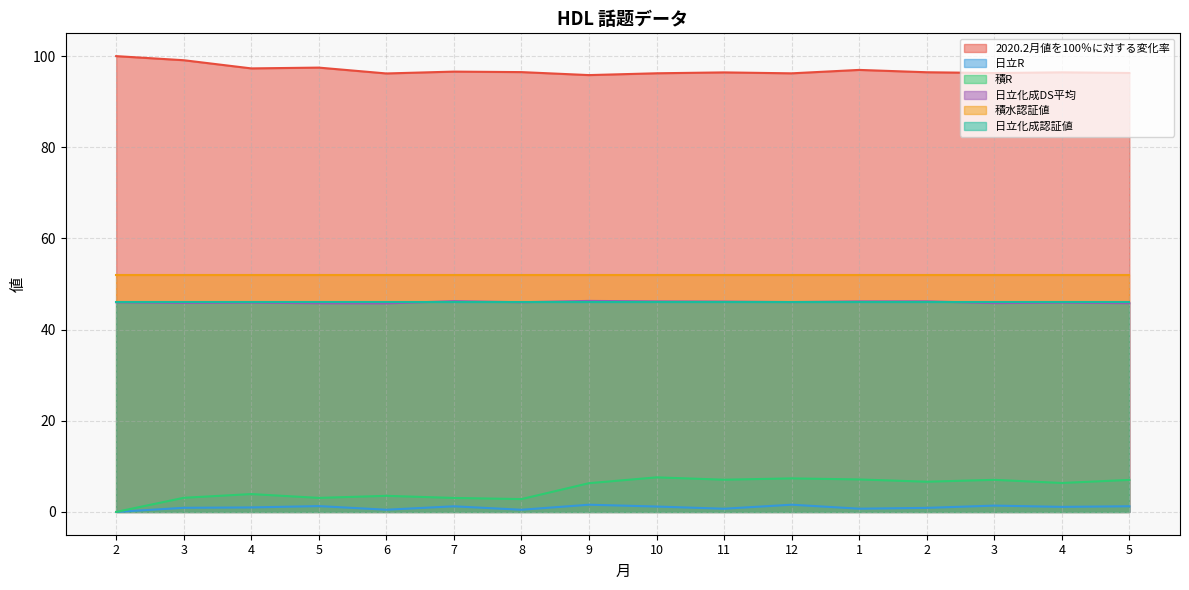

True or false: 日立化成DS平均 has a value of 26.8 at 10.

False